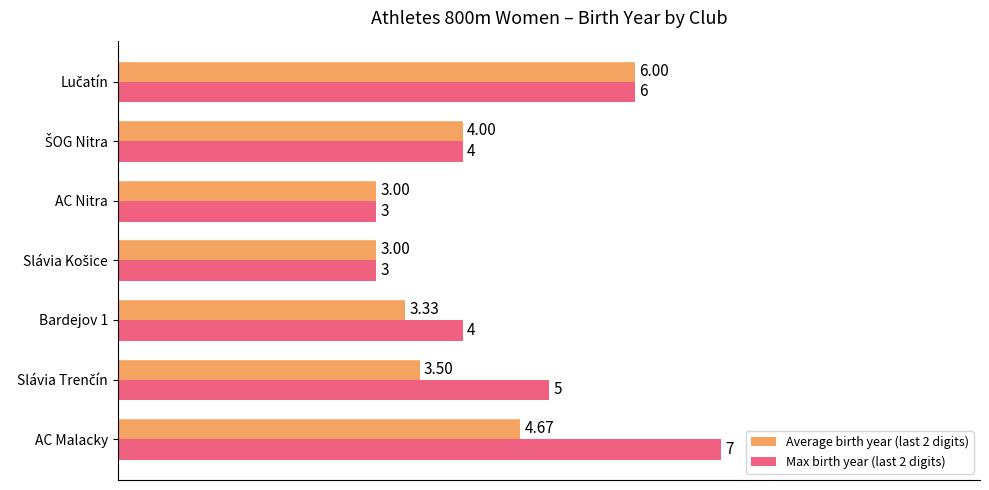

Which series has the largest total across all categories?

Max birth year (last 2 digits)